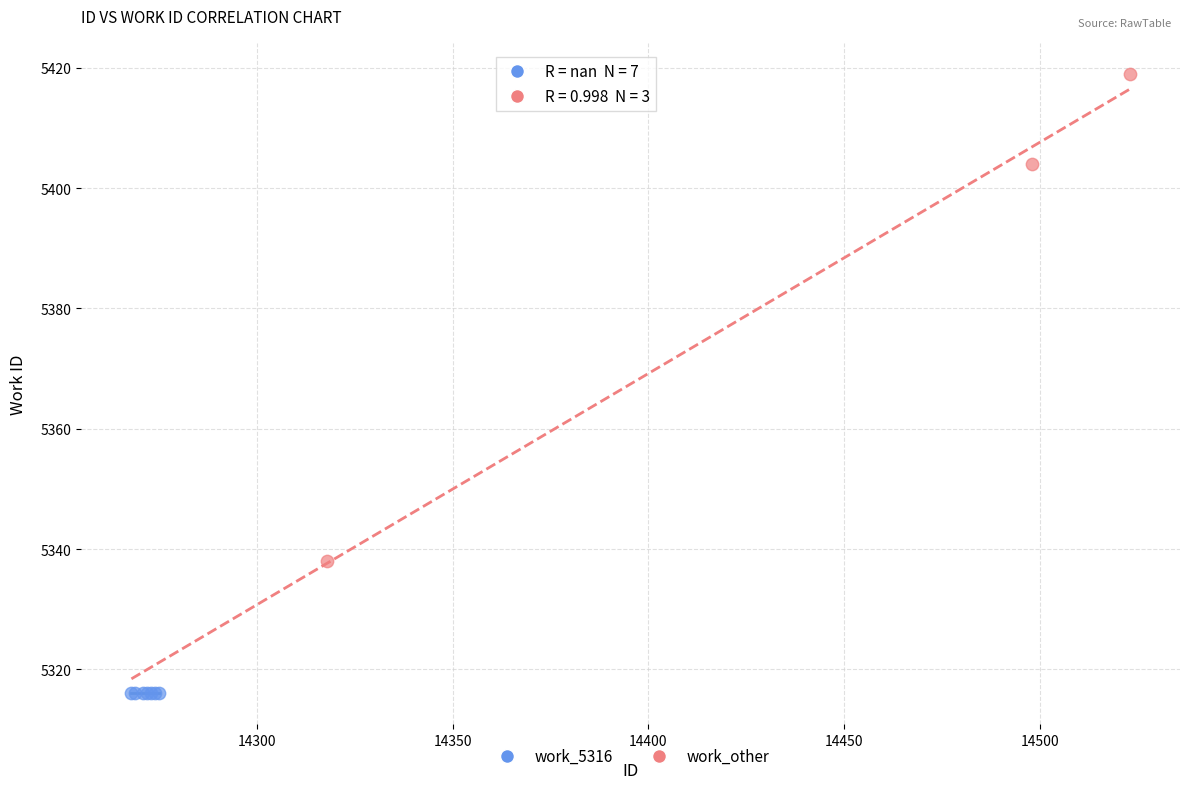

Which series reaches the minimum Y coordinate?

work_5316